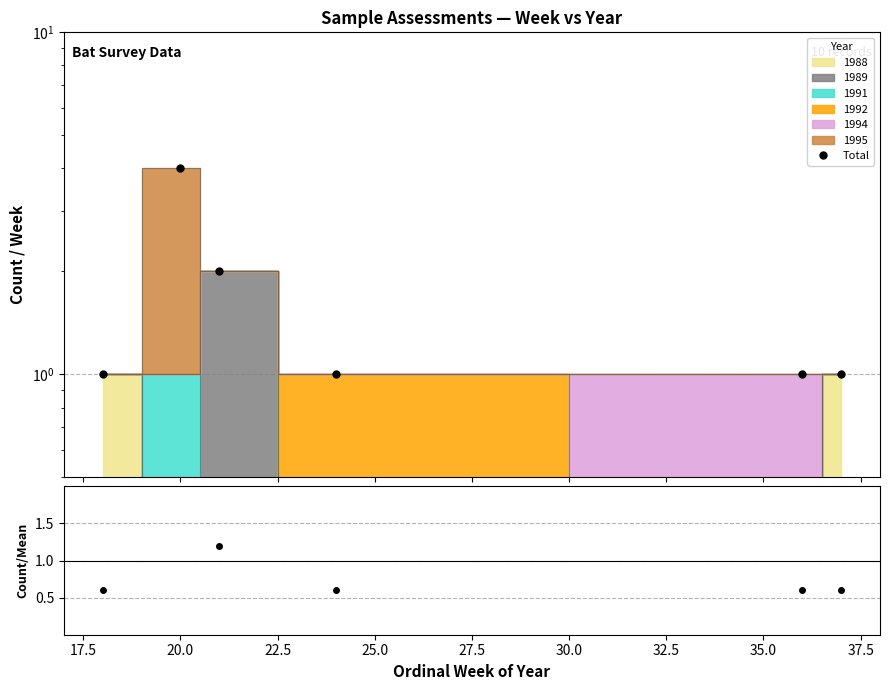

Reading right to left, extract all data points from this chart.

1	1	1	2	4	1